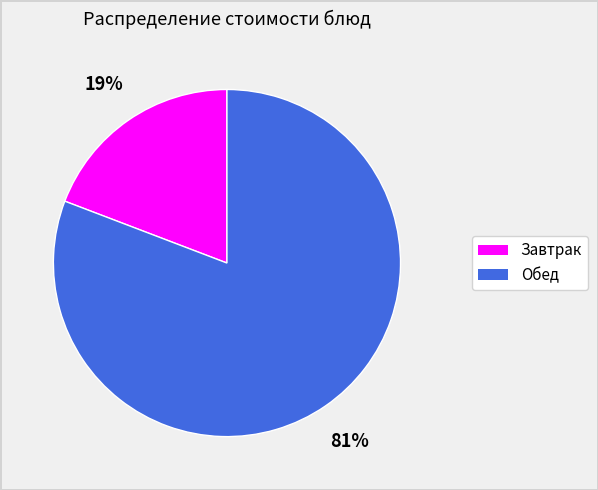

To the nearest percent, what is the average slice percentage?

50%